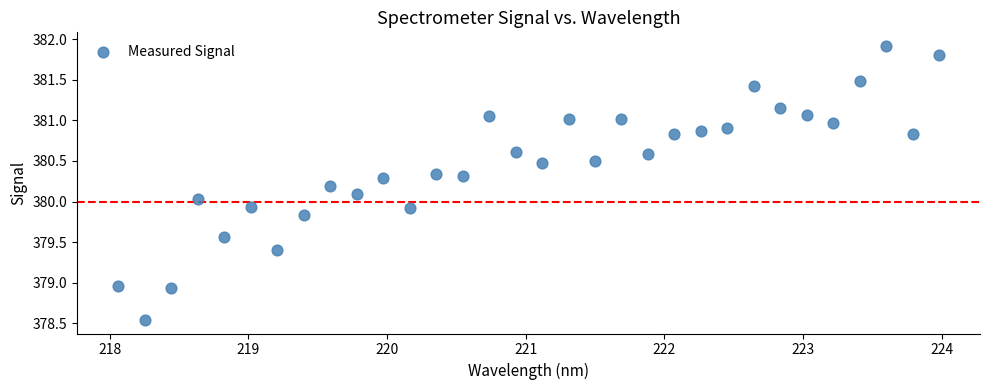

What is the range of Y values (max minus min)?

3.4